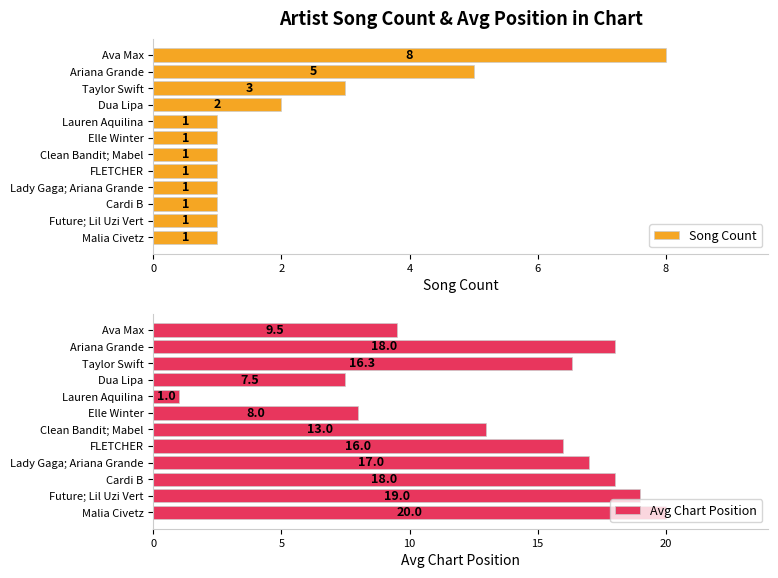

What is the sum of the Song Count values at Ariana Grande and FLETCHER?

6